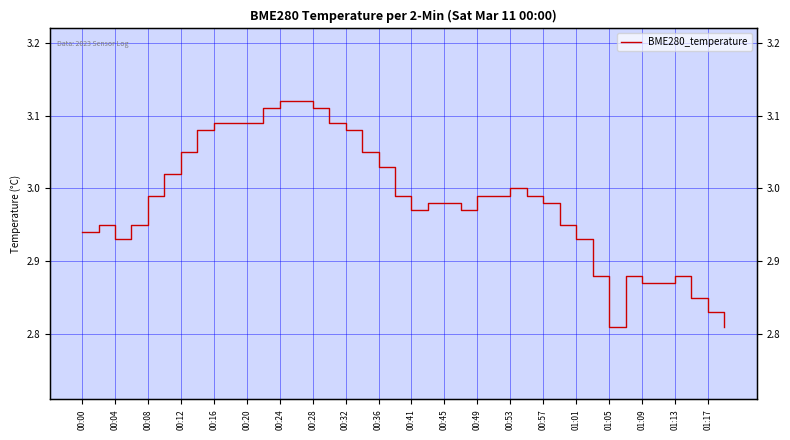

The value at 21 is 3.0. True or false?

True